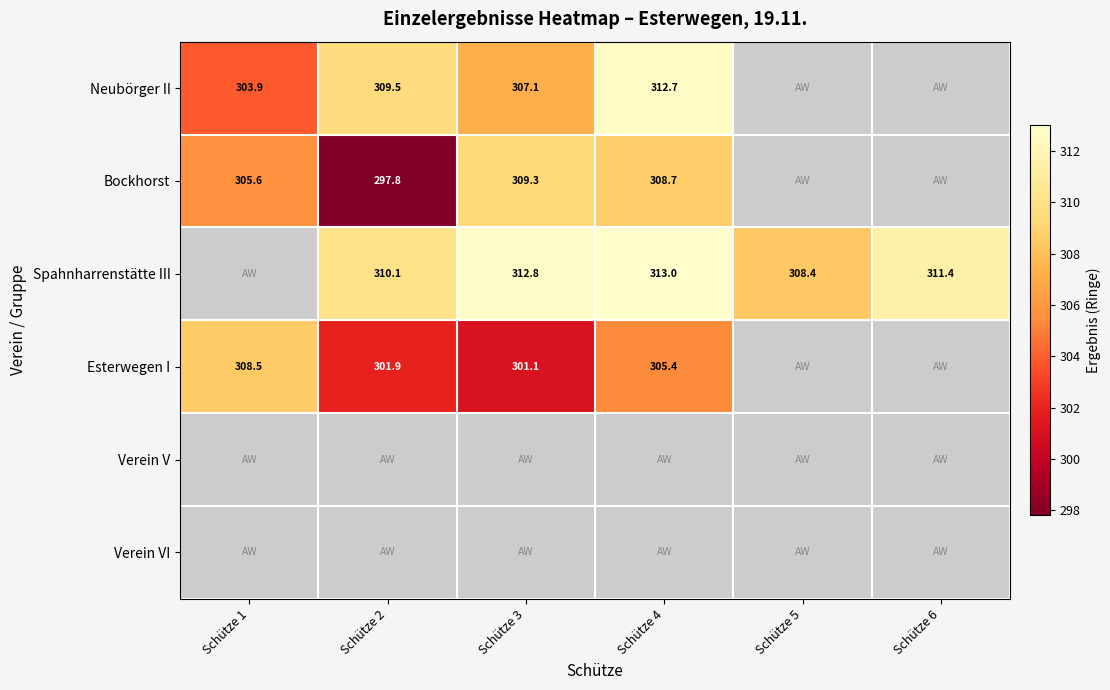

How many series are shown in this chart?

6